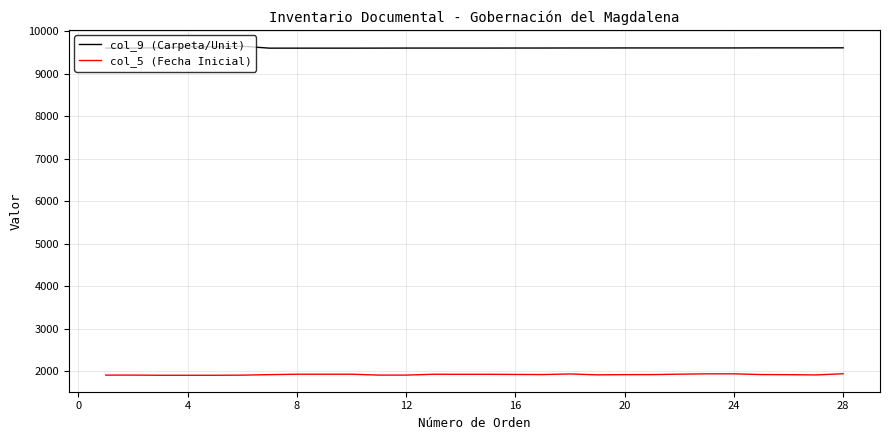

Which series has the largest total across all categories?

col_9 (Carpeta/Unit)